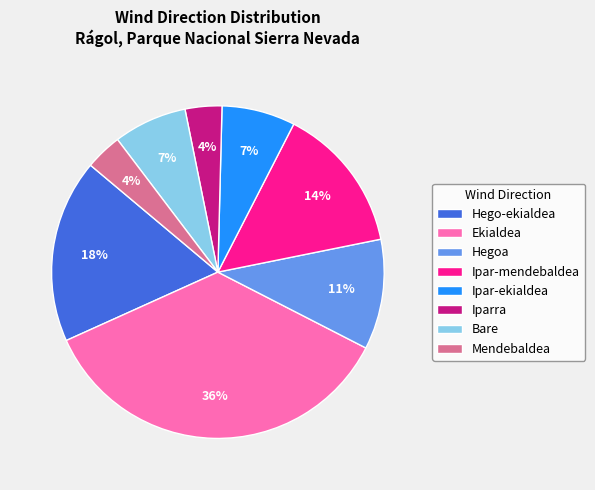

What percentage is the Hego-ekialdea slice, to the nearest percent?

18%